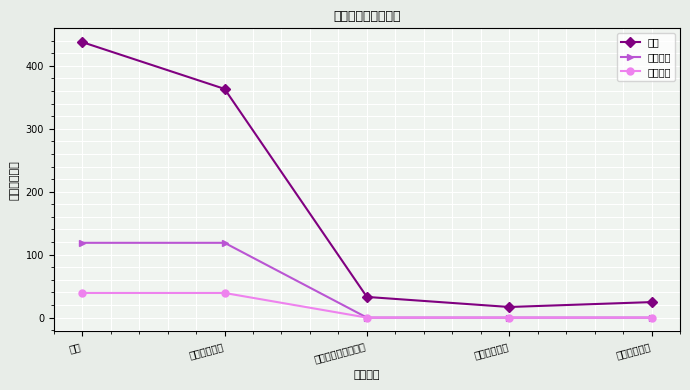

Reading left to right, list all the values displayed in this chart.

合计: 437.6	363.3	32.9	16.9	24.6
项目支出: 118.8	118.8	0.0	0.0	0.0
公用经费: 39.1	39.1	0.0	0.0	0.0